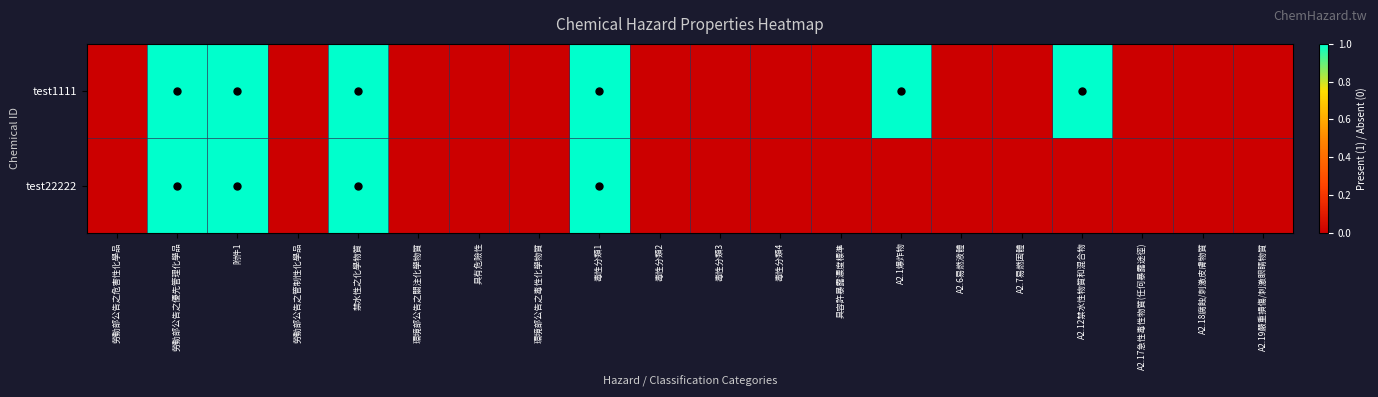

At which category is the sum across all series the highest?

勞動部公告之優先管理化學品